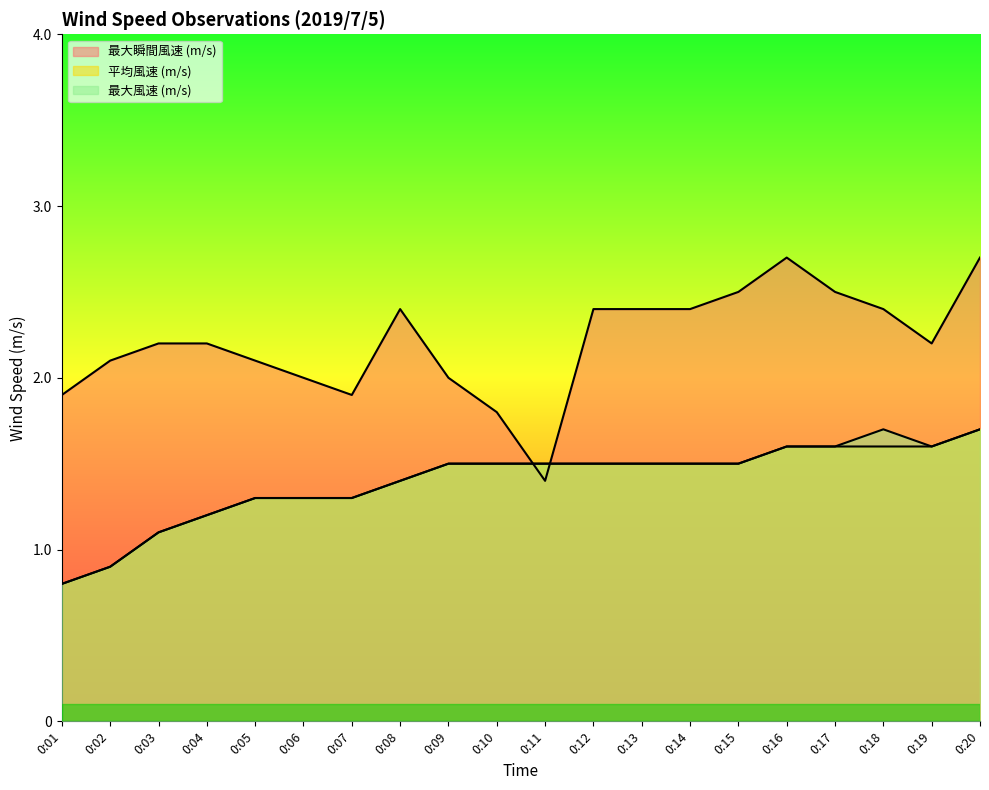

What is the sum of the 最大風速 (m/s) values at 0:18 and 0:02?

2.6